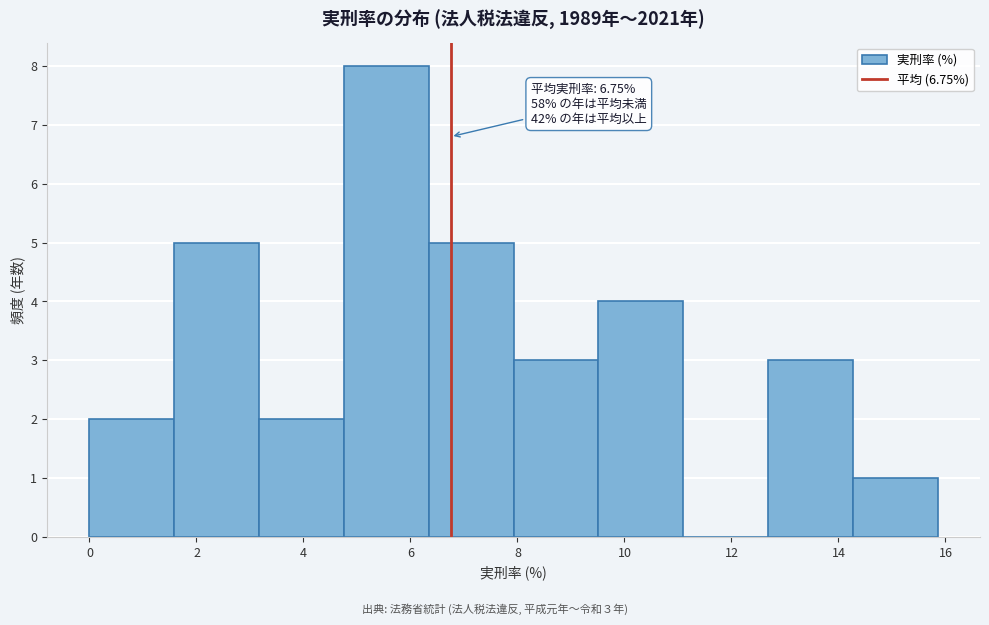

Which range on the x-axis has the tallest bar?

4.8 to 6.4